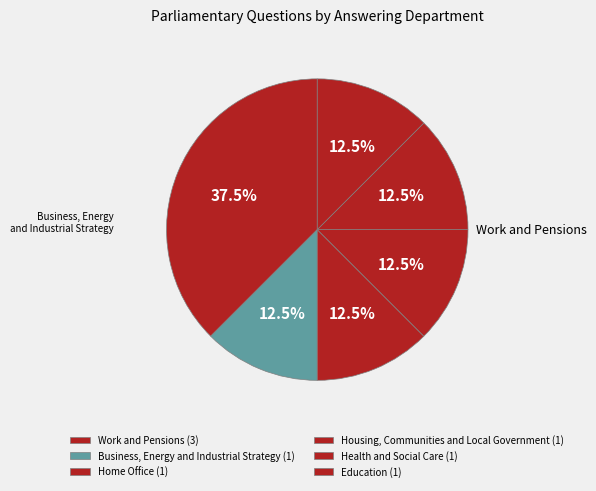

Which category has the smallest portion of the pie?

Business, Energy and Industrial Strategy